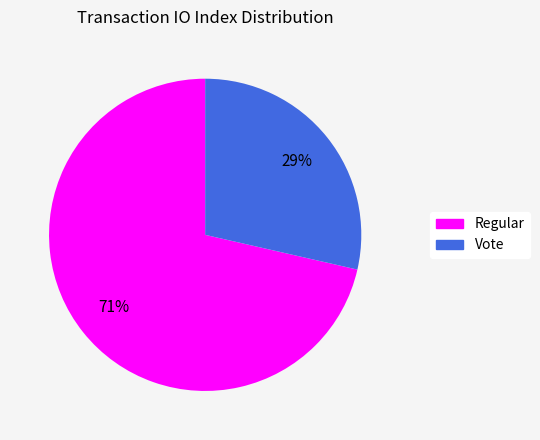

Do Regular and Vote together represent more than half of the pie?

Yes